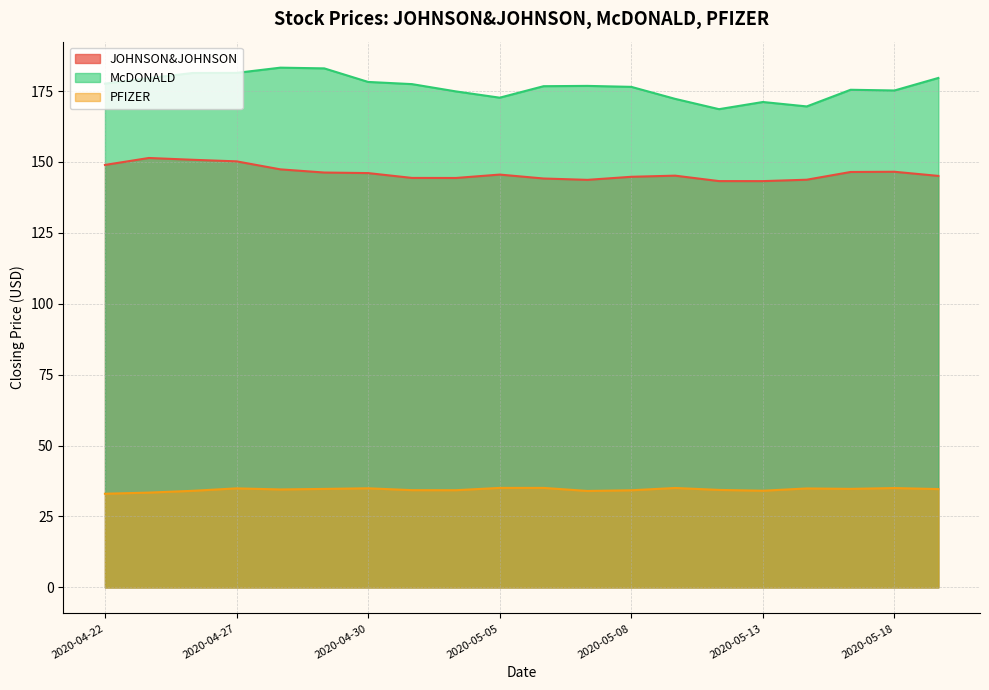

The PFIZER series shows 34.9 at 2020-04-27. True or false?

True